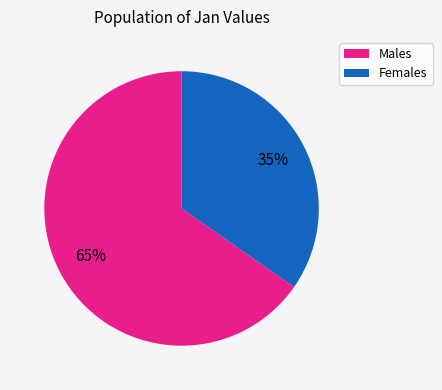

What is the smallest slice in the pie chart?

Females